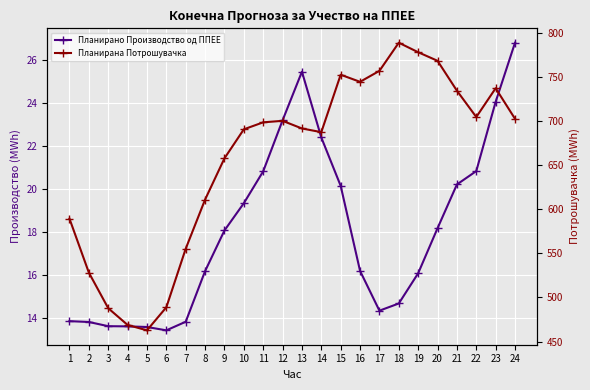

Is it true that Планирано Производство од ППЕЕ equals 16.1 at 19?

True